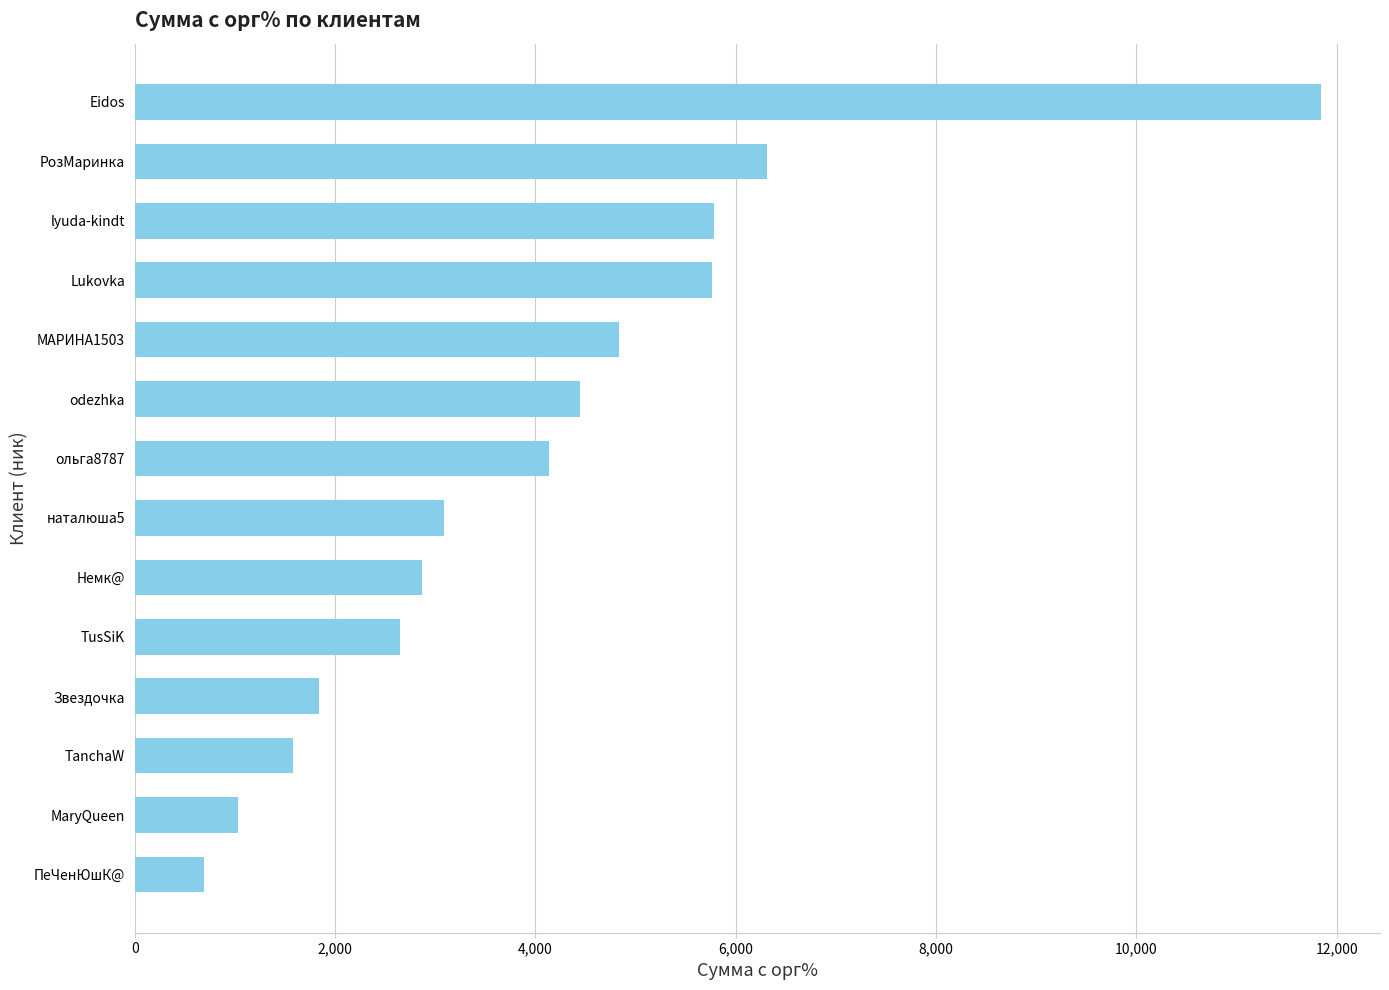

What is the difference between the values at наталюша5 and Eidos?

8751.6